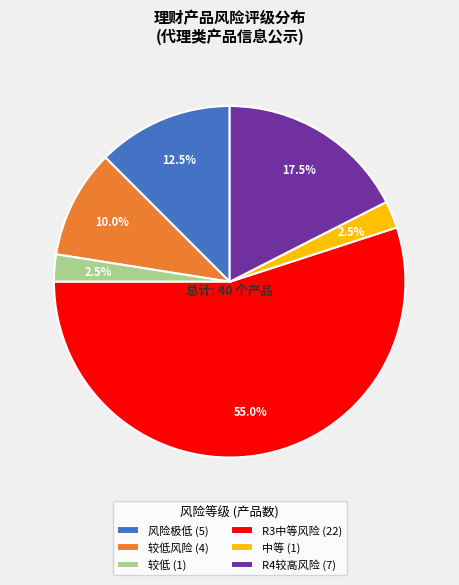

Is the sum of 中等 (1) and R3中等风险 (22) greater than half?

Yes